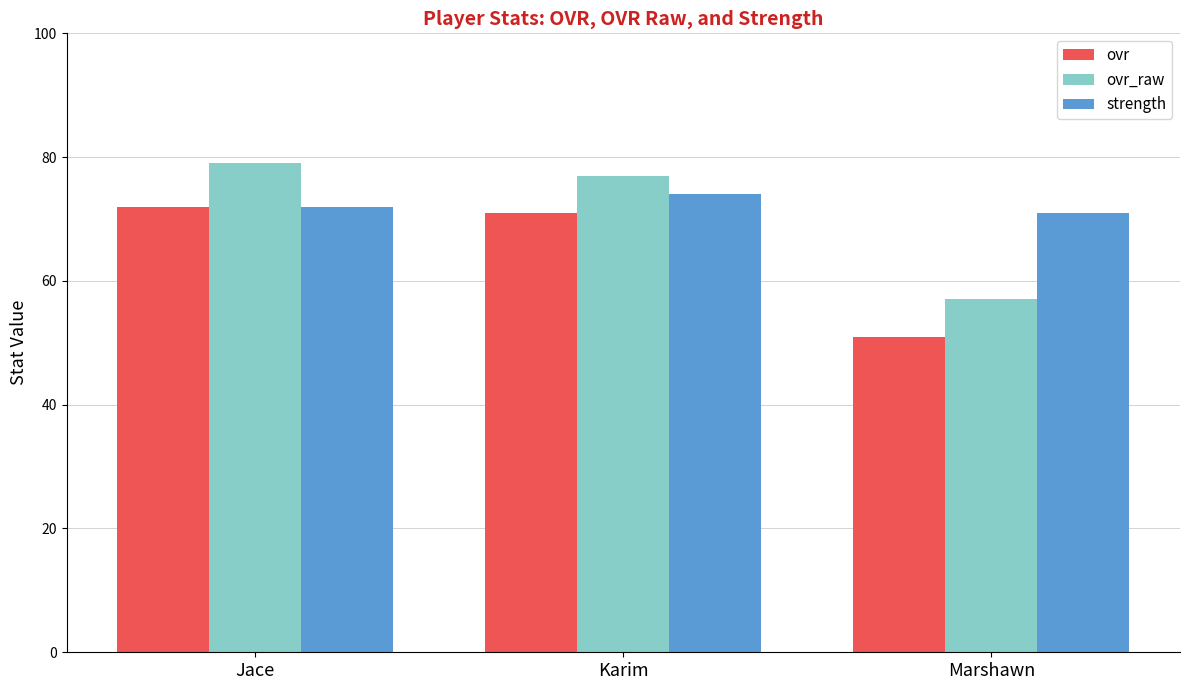

Are the bars horizontal?

No